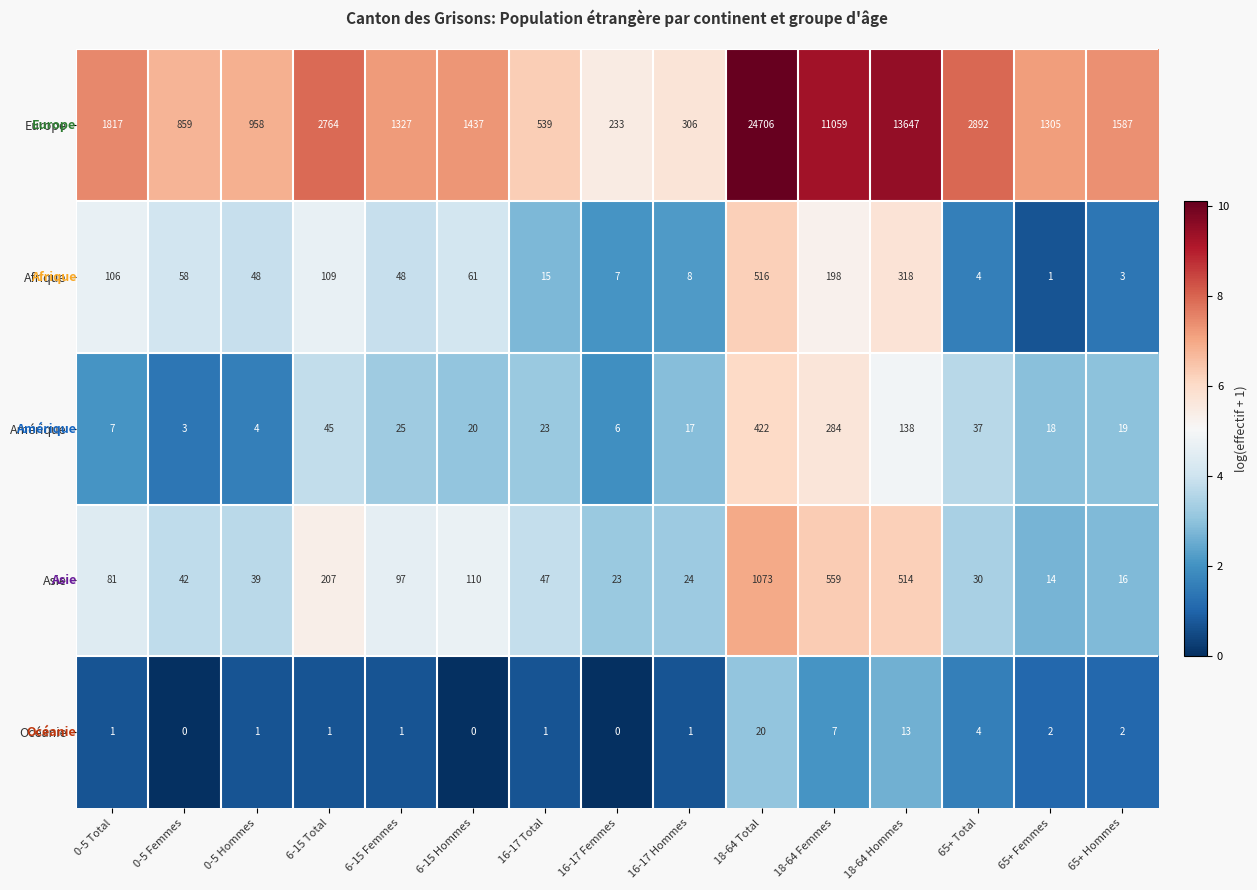

What is the sum of the Asie values at 18-64 Femmes and 16-17 Femmes?

582